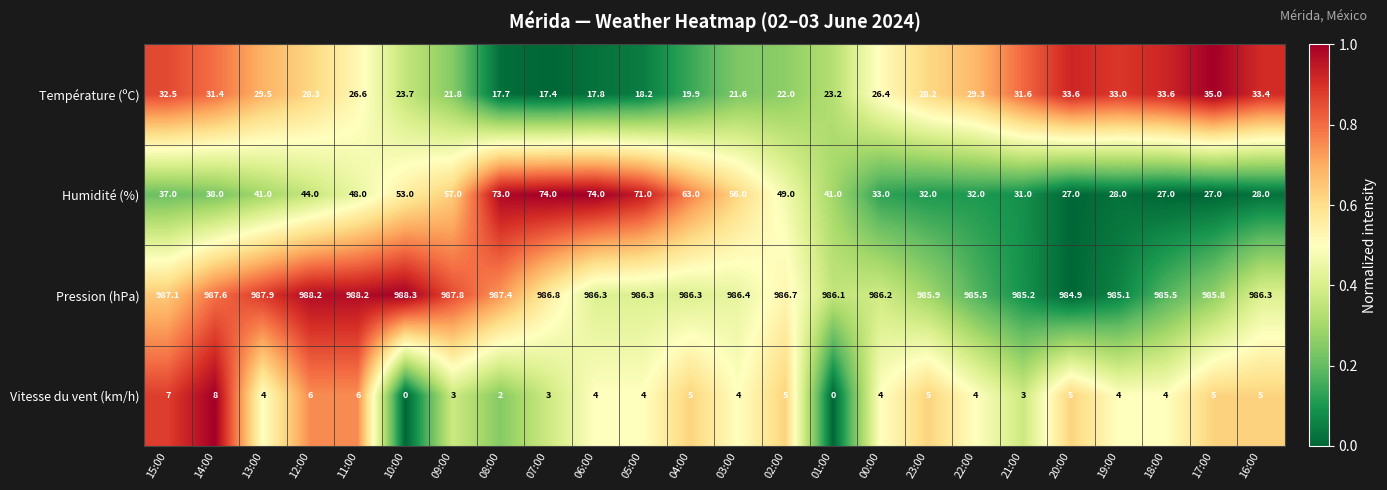

True or false: Humidité (%) has a value of 8.6 at 17:00.

False